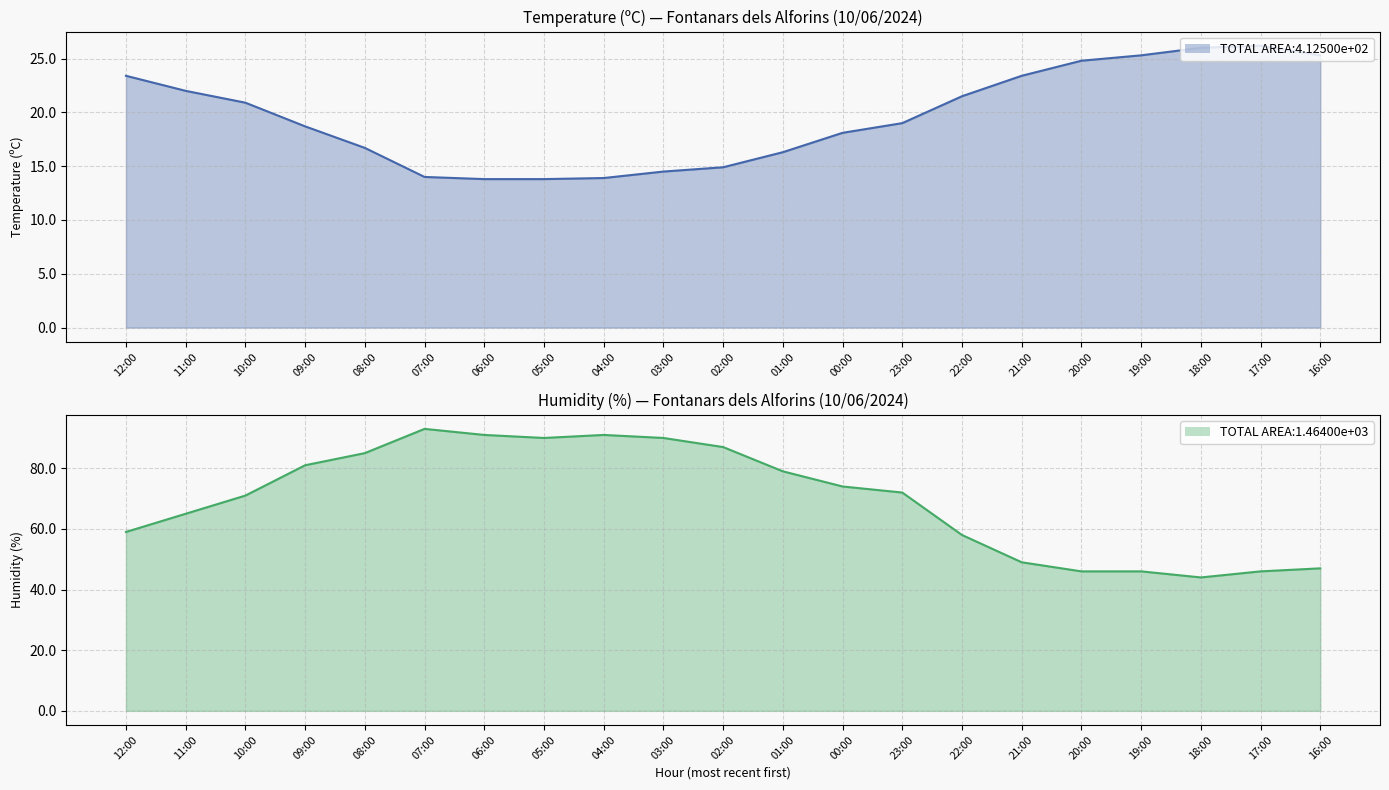

At which category does Temperature (C) reach its first local peak?

17:00